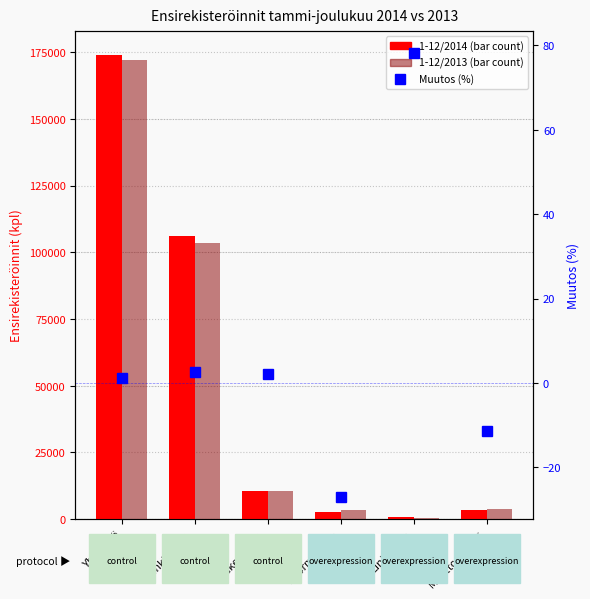

What is the label of the 1st bar from the left?

Yhteensä